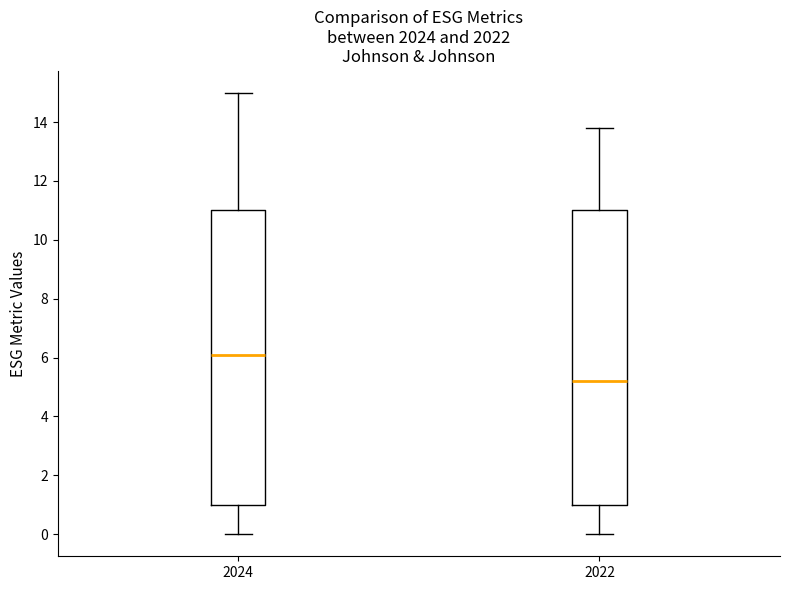

Reading left to right, read every box against the y-axis: the position of its median line, the range the box covers, and the ends of its whiskers. The values are not printed on the chart, so give them approximately, as read against the axis.

2024: median 6.2, box 1.0 to 11.0, whiskers 0.0 to 15.0
2022: median 5.2, box 1.0 to 11.0, whiskers 0.0 to 13.8